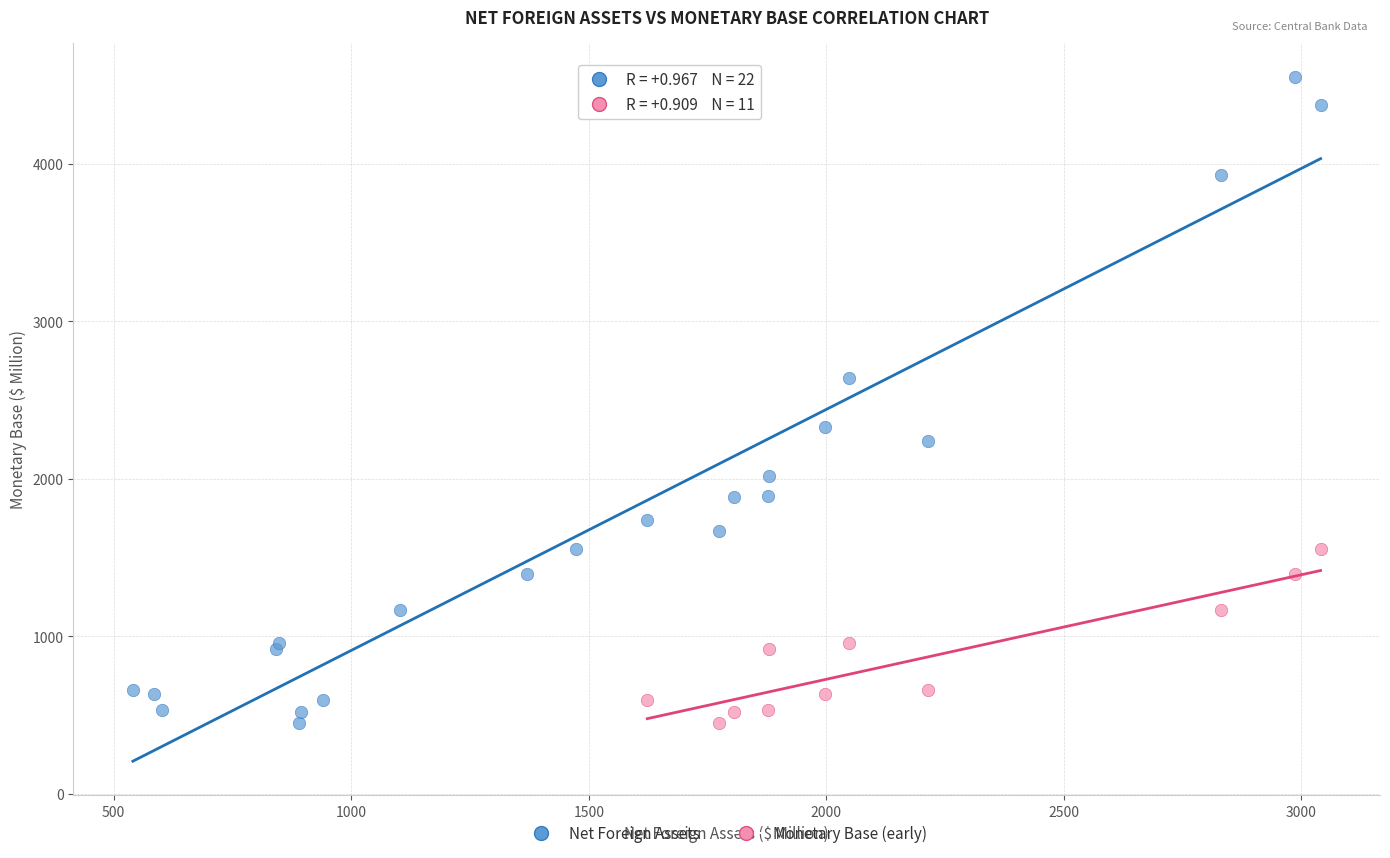

Which series has the largest Y range (max minus min)?

Net Foreign Assets